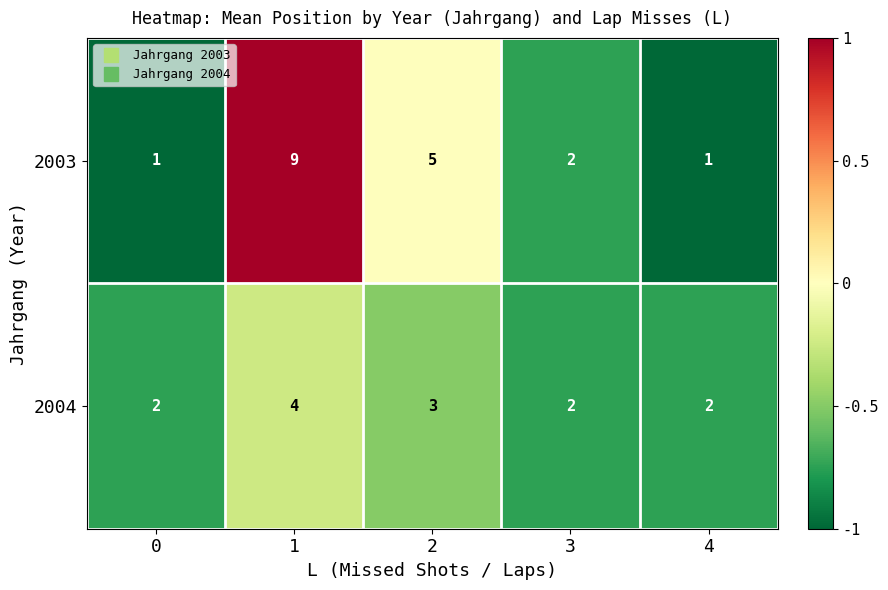

How many 2003 values are between 1 and 5?

4